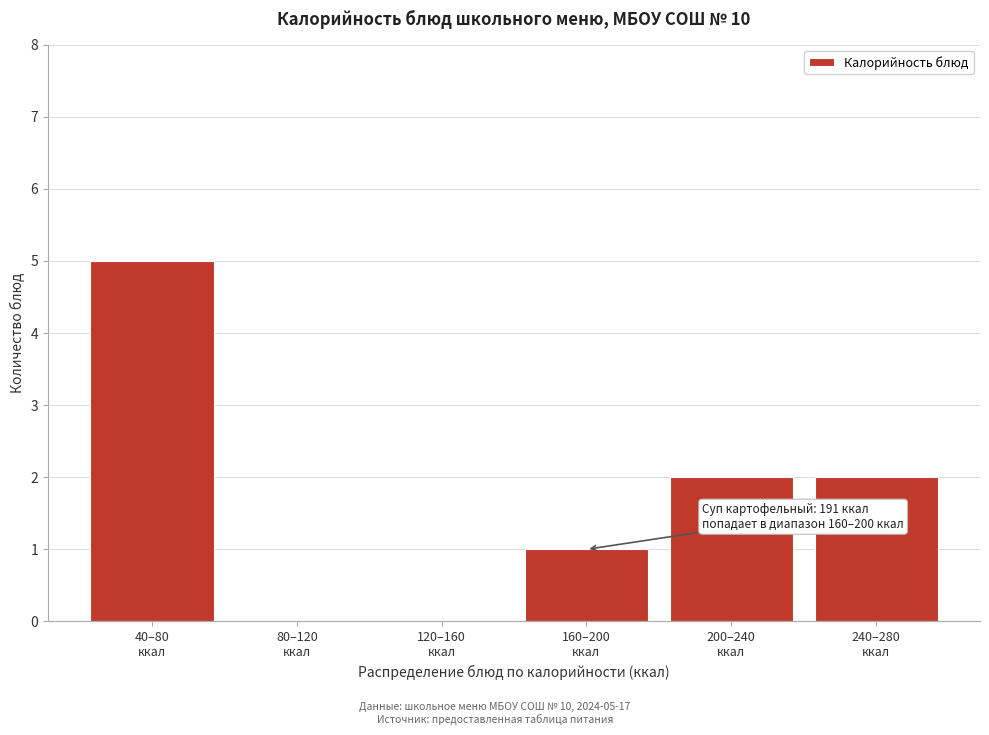

What is the greatest value displayed?

5